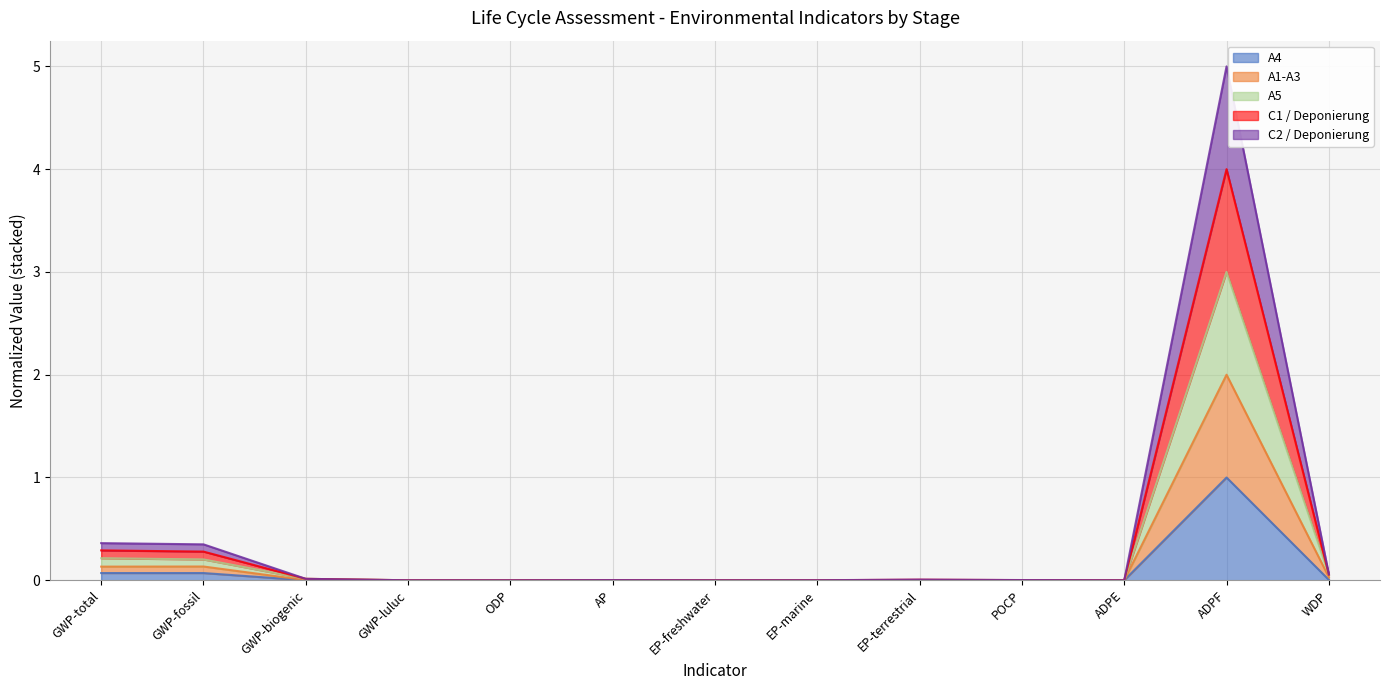

List the series in order of their overall mean, lowest first.

A4, A1-A3, A5, C2 / Deponierung, C1 / Deponierung